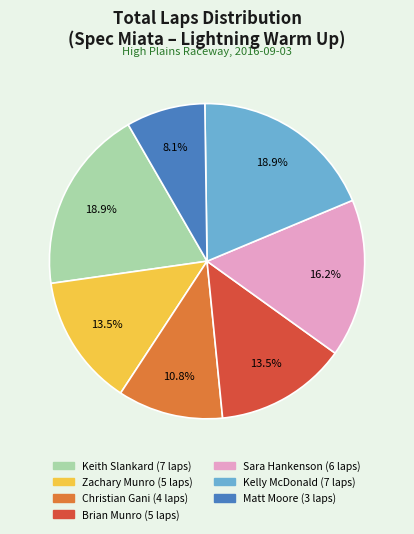

Which slice is the smallest?

Matt Moore